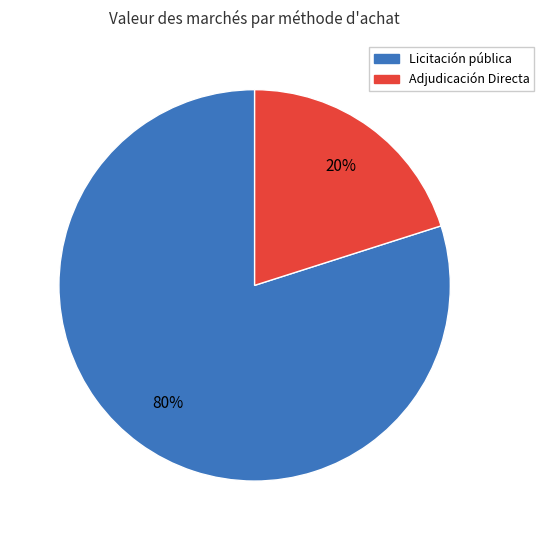

Is there any slice that represents more than half of the pie?

Yes